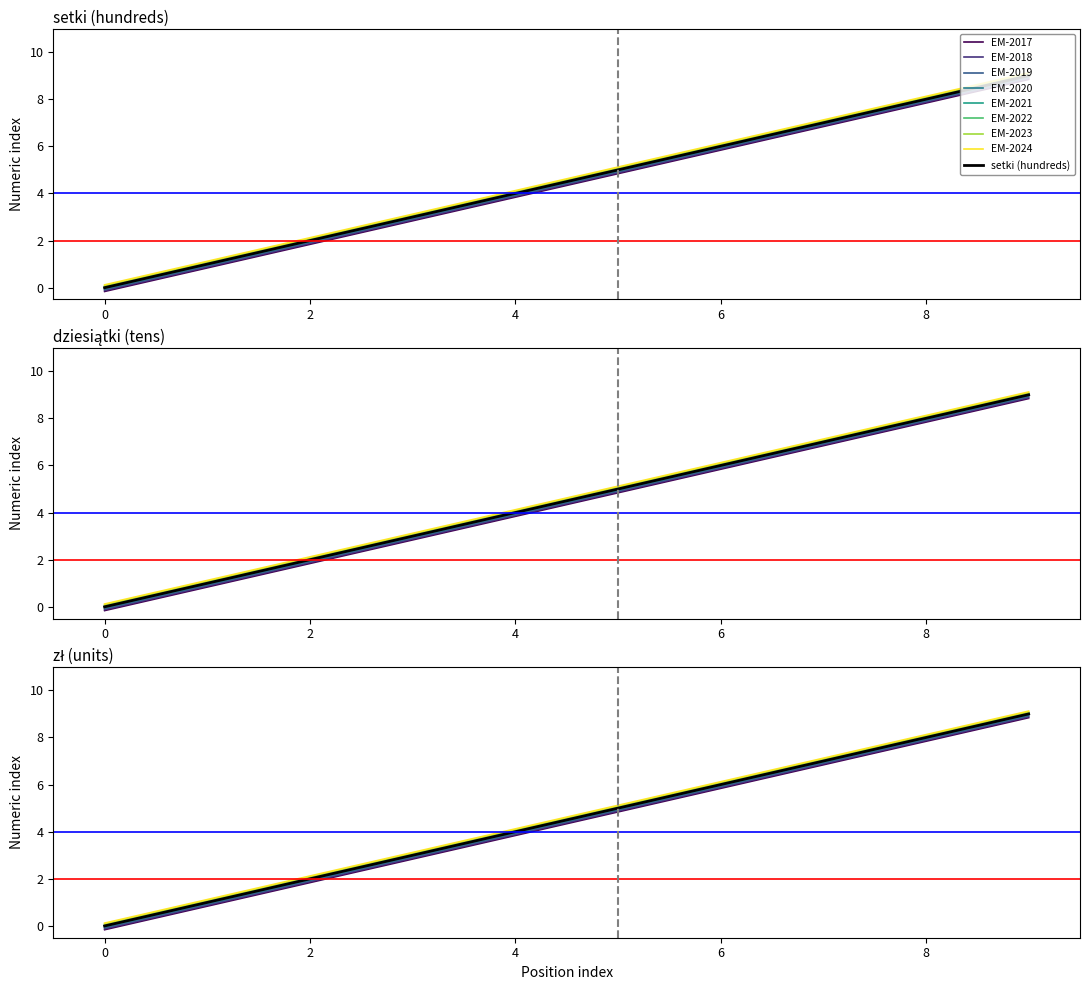

True or false: setki (hundreds) and zł (units) cross at least once.

False